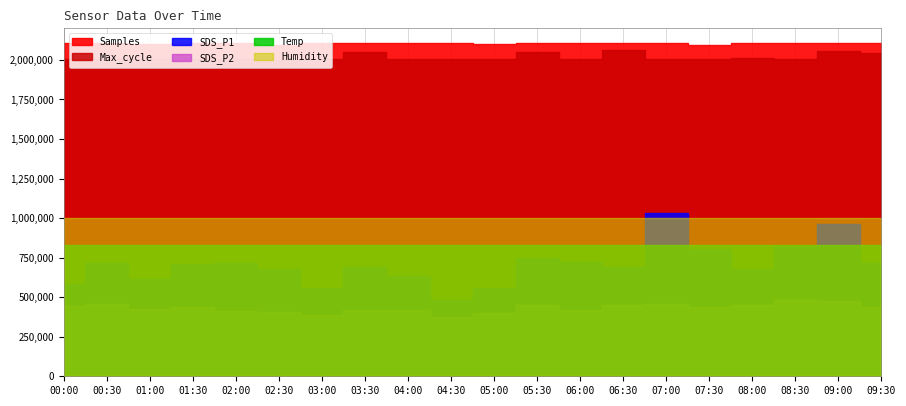

What is the label of the 20th point from the left?

09:30